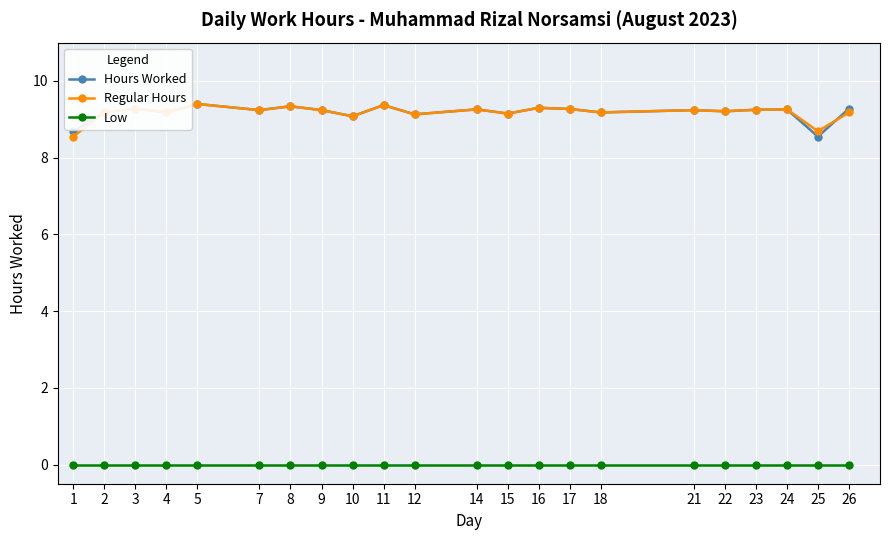

What is the total value across all series at 14?

18.5